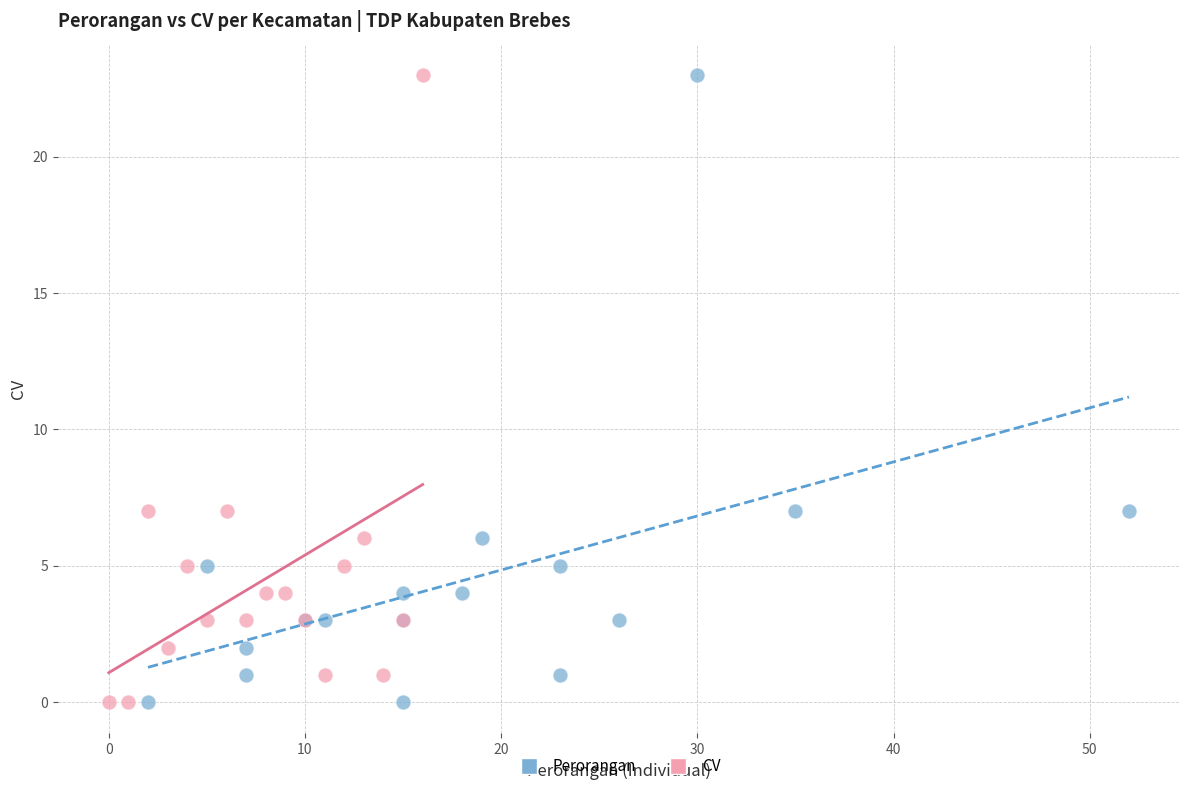

What are all the series names shown in the legend?

Perorangan, CV